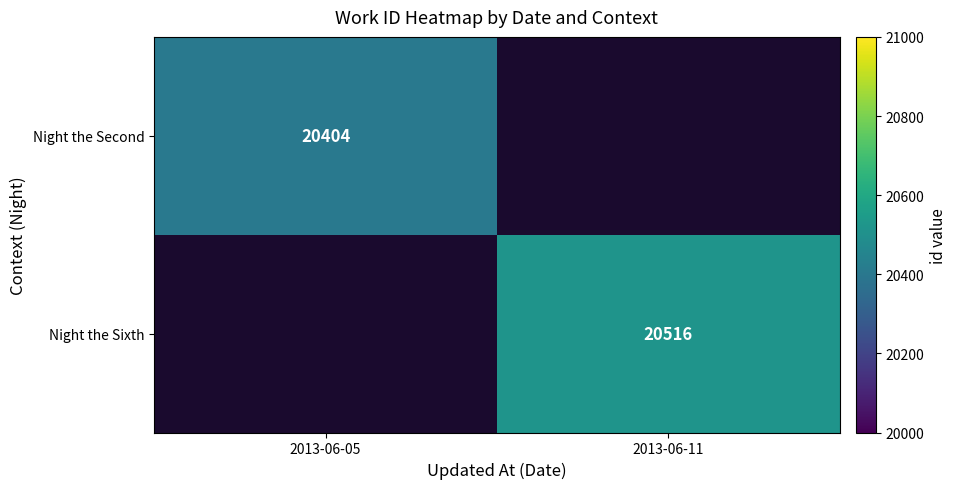

Is it true that Night the Second equals 20404 at 2013-06-05?

True